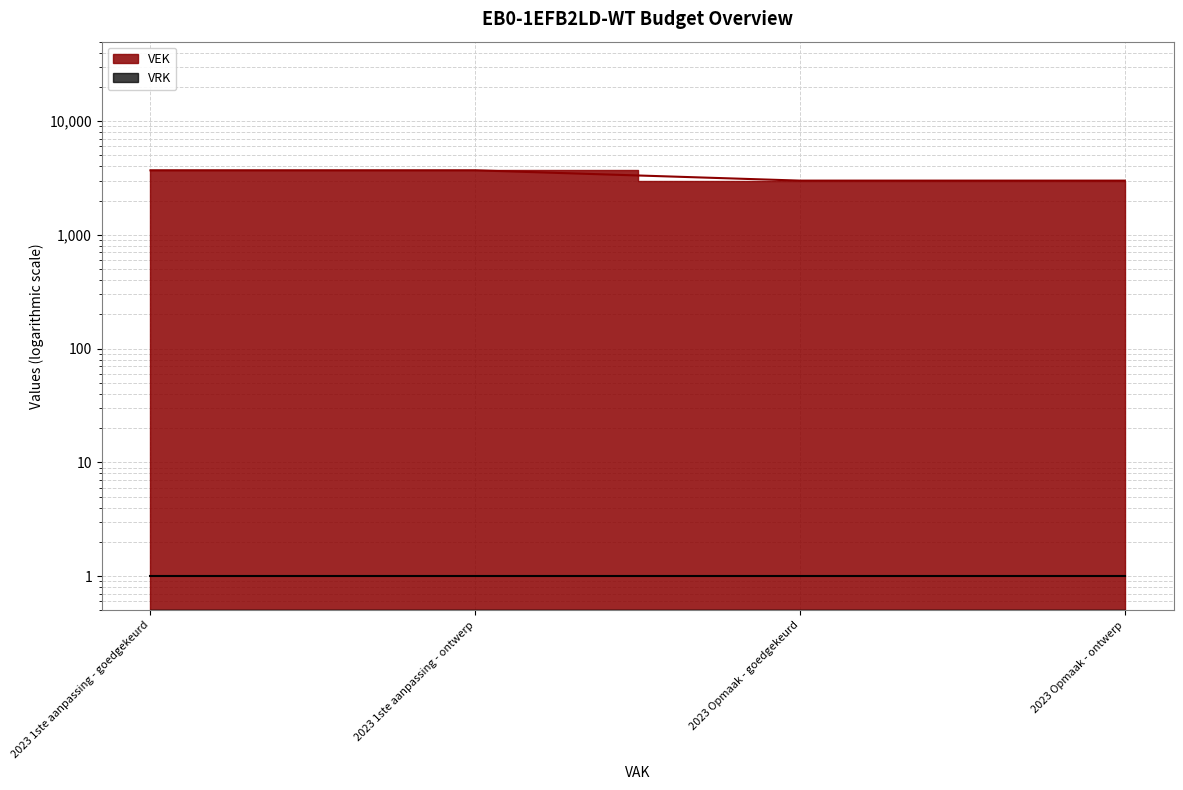

What is the label of the 3rd point from the left?

2023 Opmaak - goedgekeurd